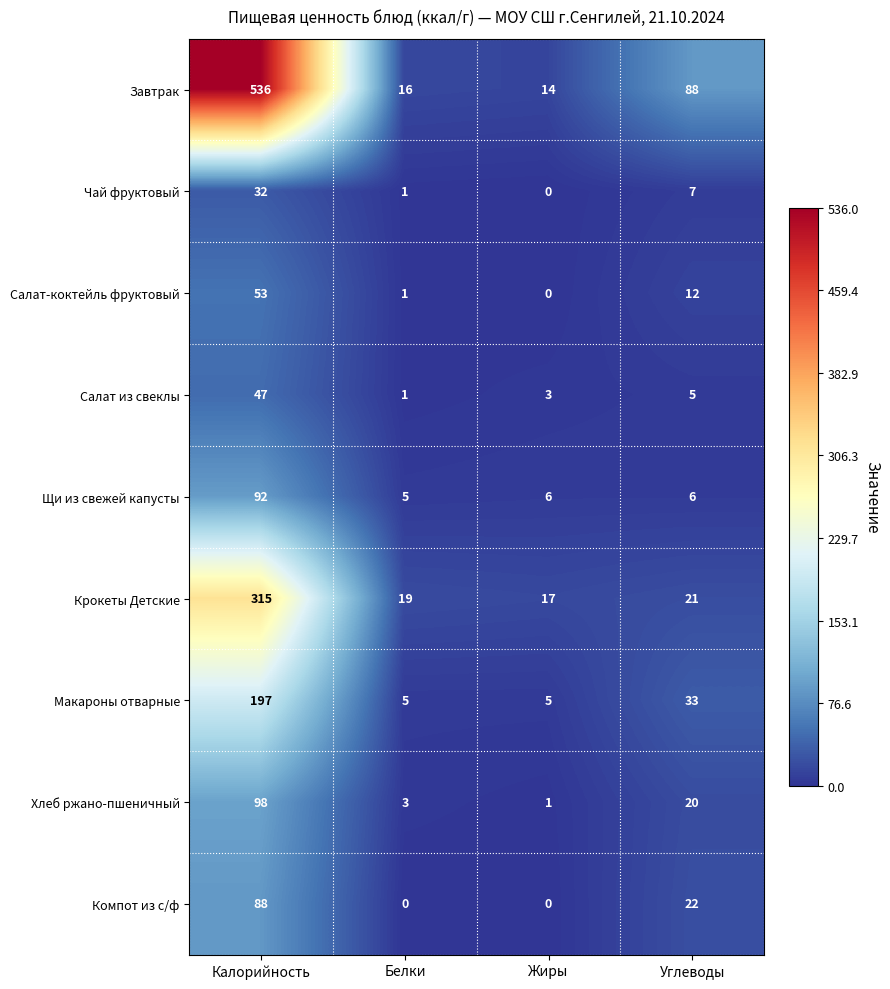

The value of Щи из свежей капусты at Калорийность is 25. True or false?

False